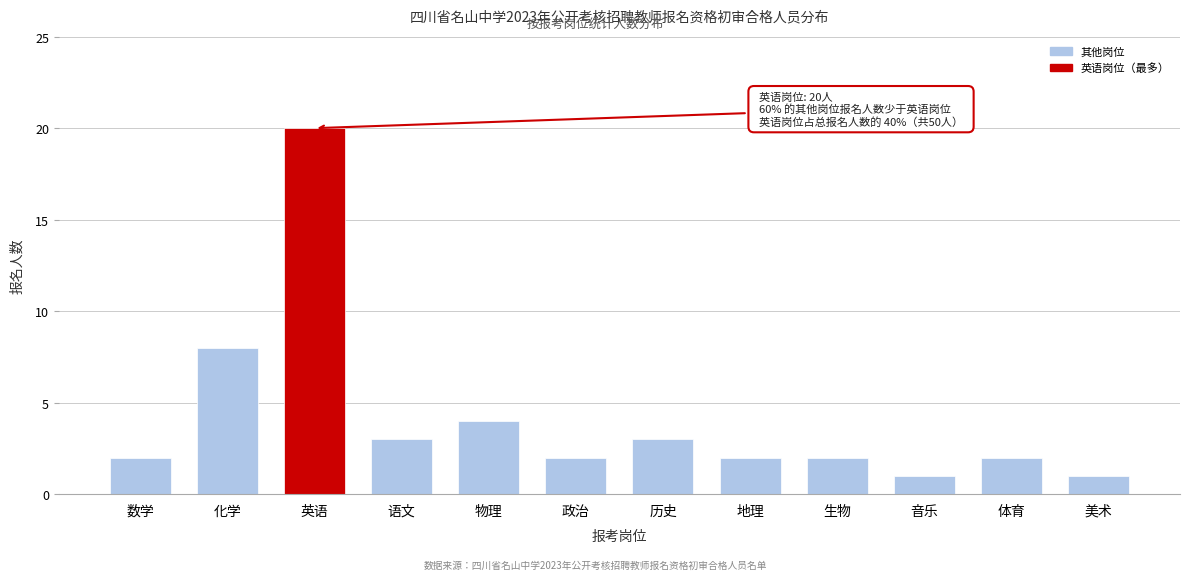

Reading left to right, list all the values displayed in this chart.

2	8	20	3	4	2	3	2	2	1	2	1